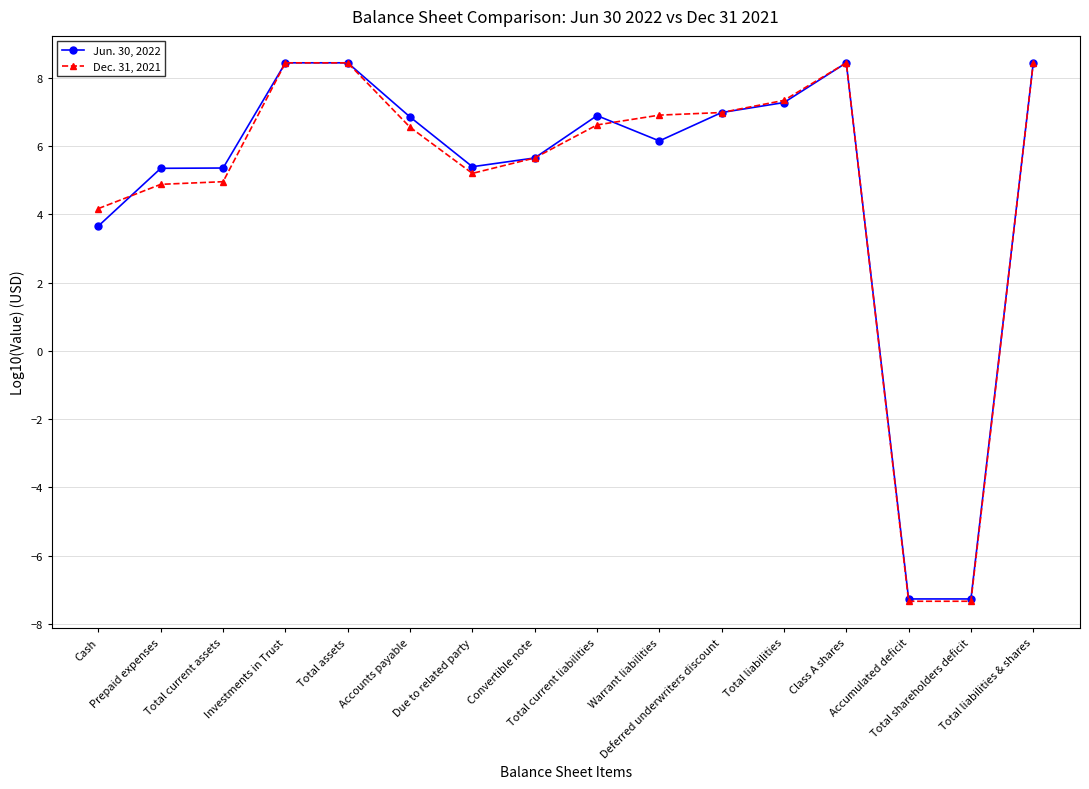

What is the difference between the second highest and second lowest values in the Jun. 30, 2022 series?

15.7